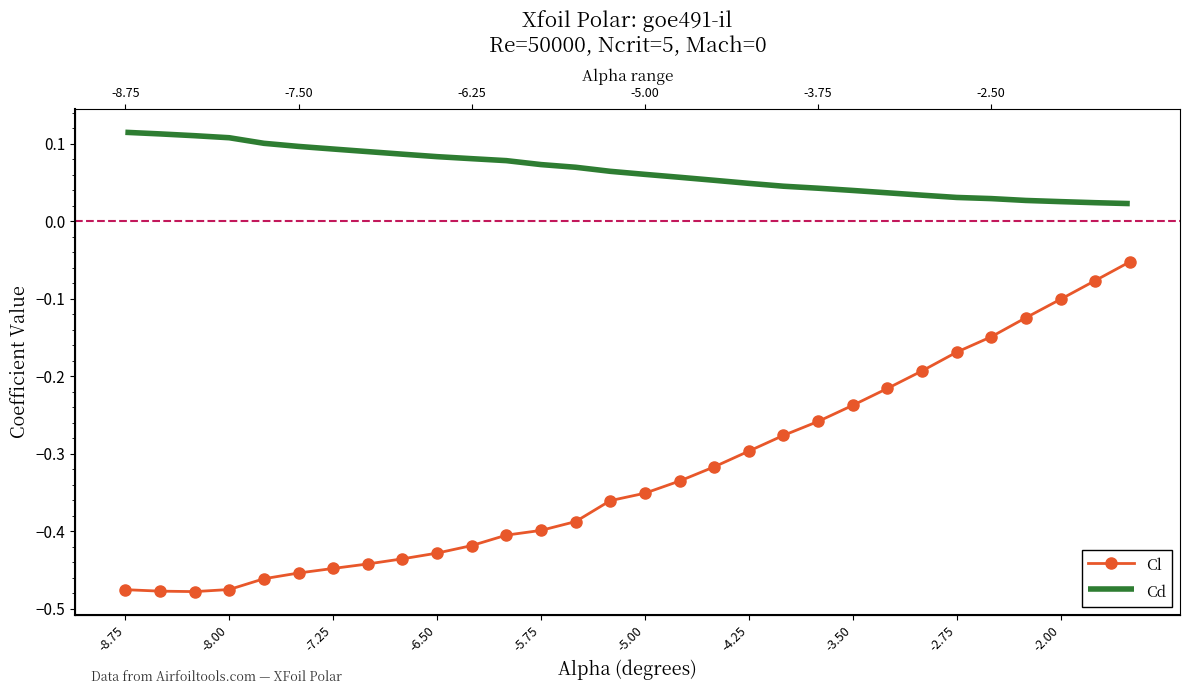

How many Cd values are between 0 and 1?

30